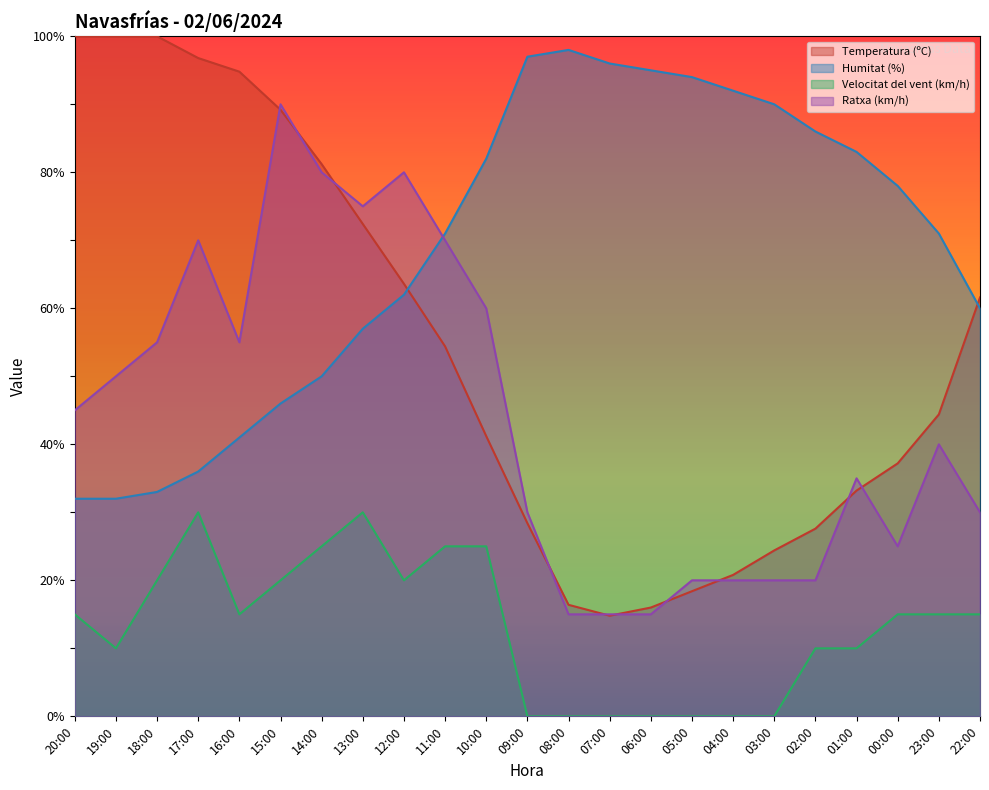

True or false: Temperatura (ºC) has a value of 89.2 at 15:00.

True